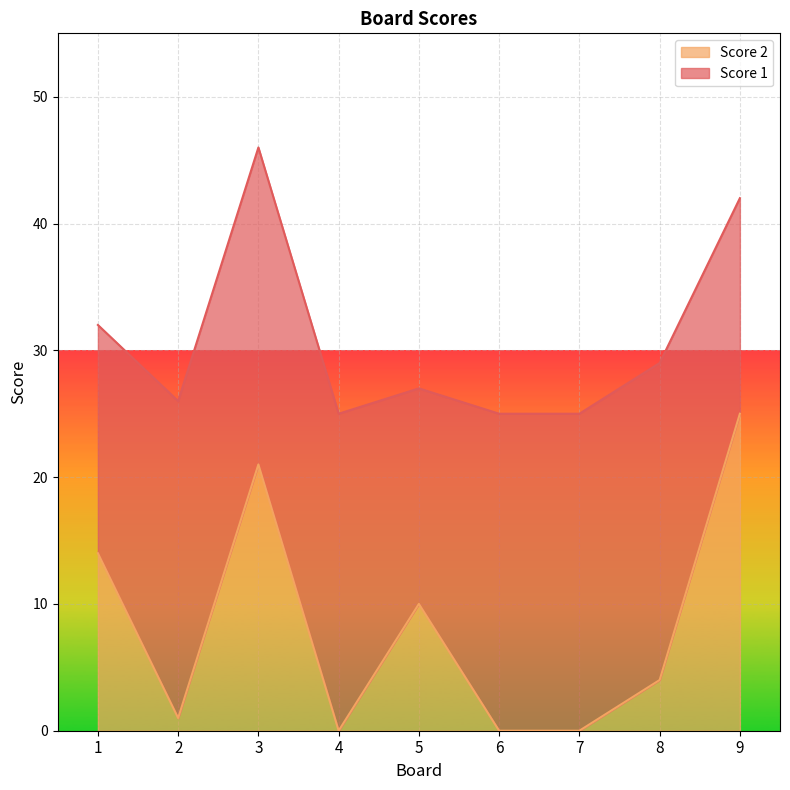

List the labels in order of value, smallest first.

4, 6, 7, 2, 8, 5, 1, 3, 9